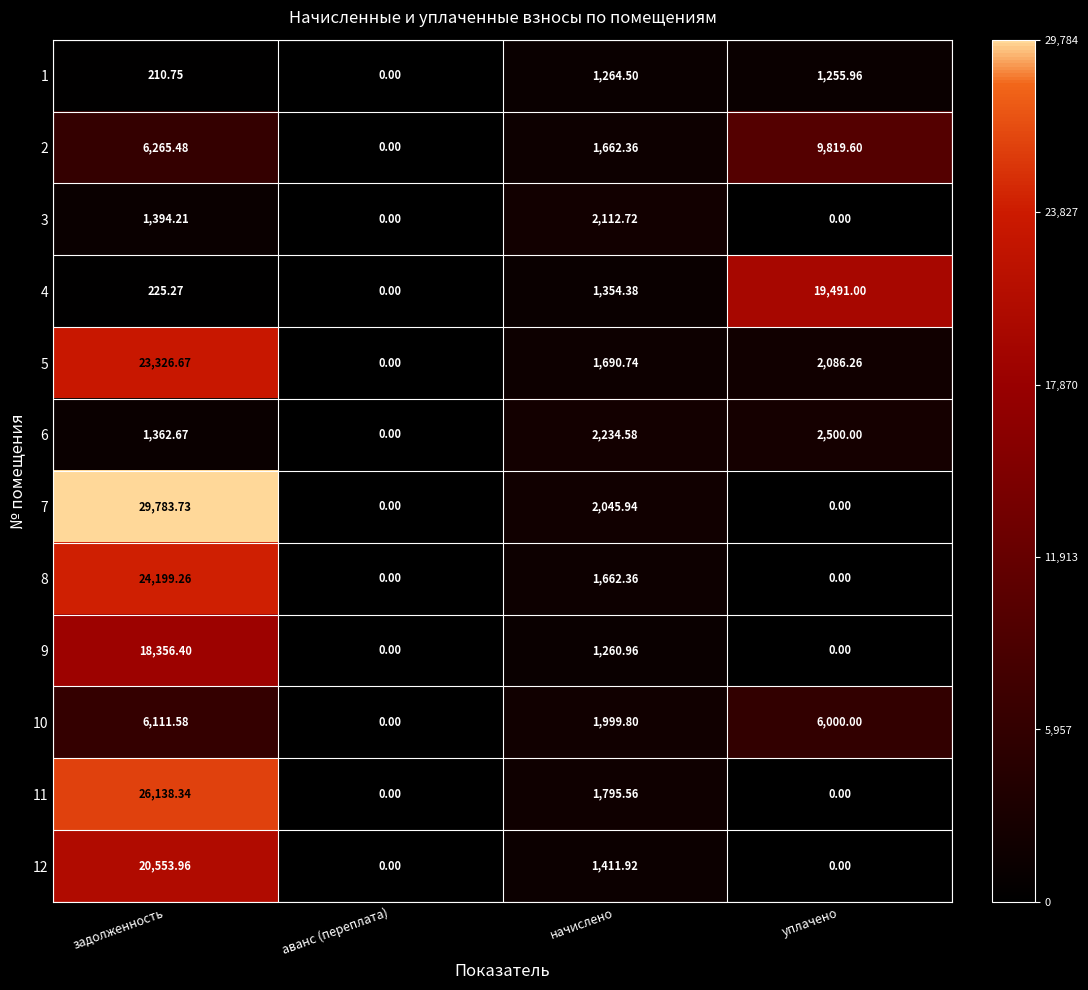

At which category is the sum across all series the highest?

задолженность